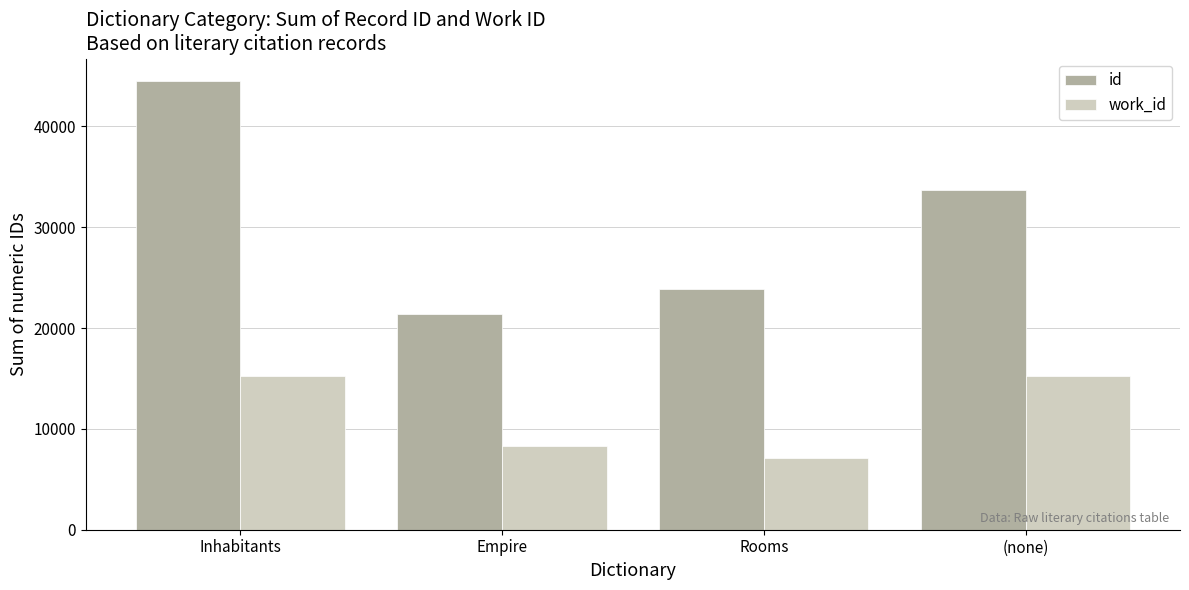

At how many categories does at least one series exceed 34995?

1